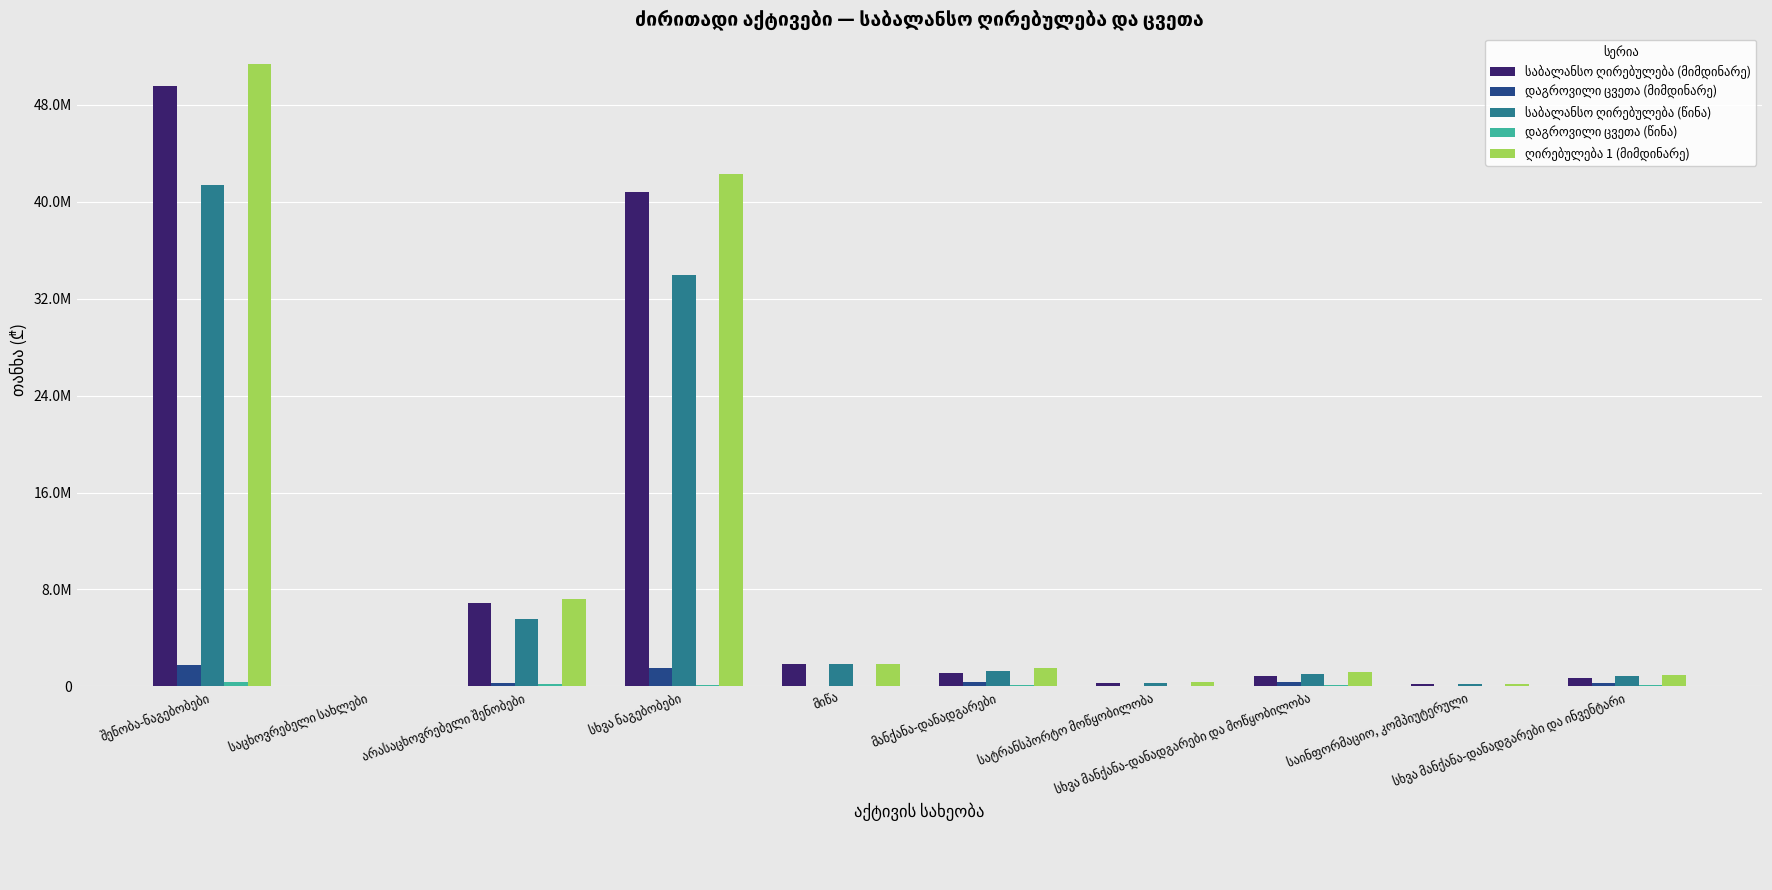

At which category is the sum across all series the highest?

შენობა-ნაგებობები